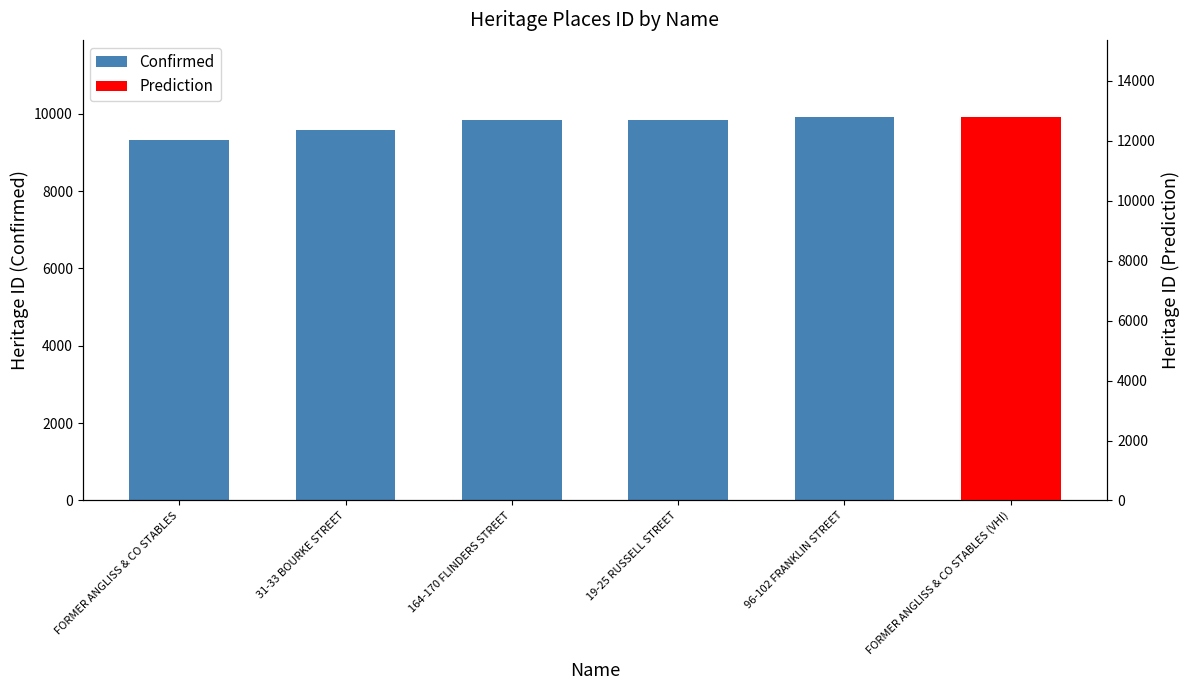

Which has a higher value, 19-25 RUSSELL STREET or 31-33 BOURKE STREET?

19-25 RUSSELL STREET